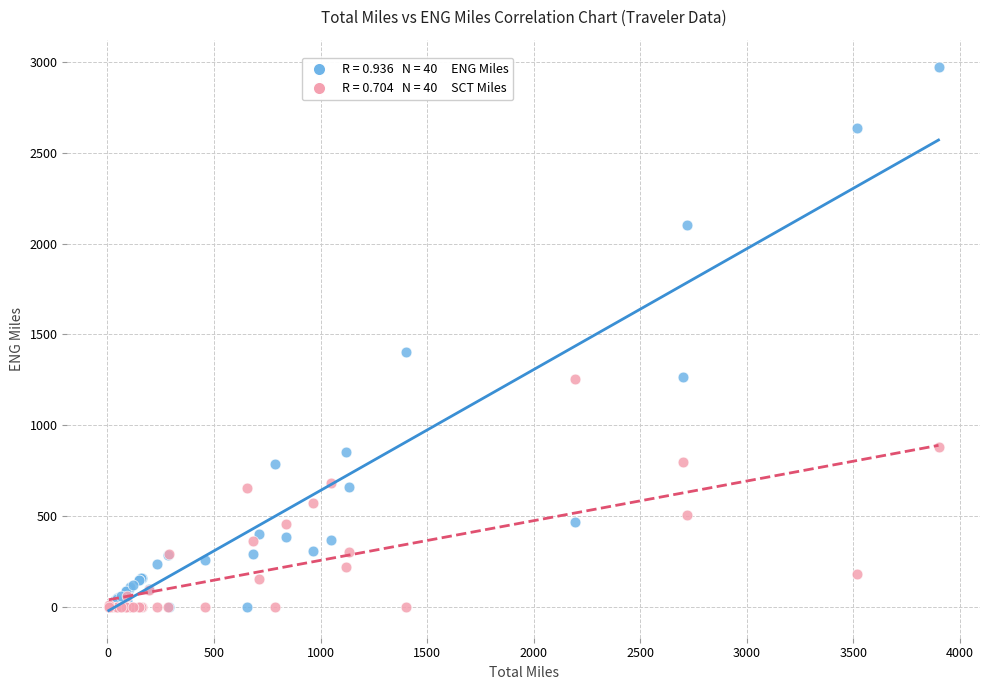

Across all series, what Y value is closest to 1486?

1401.4